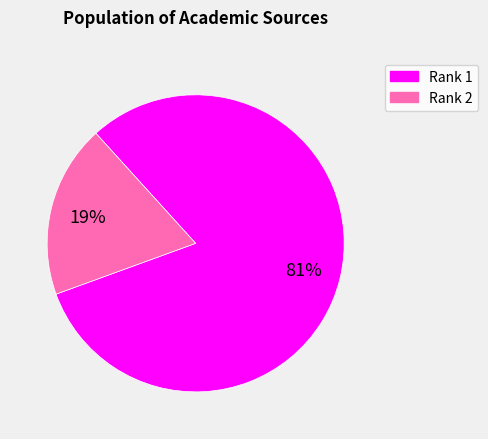

Rank the categories by value from highest to lowest.

Rank 1, Rank 2